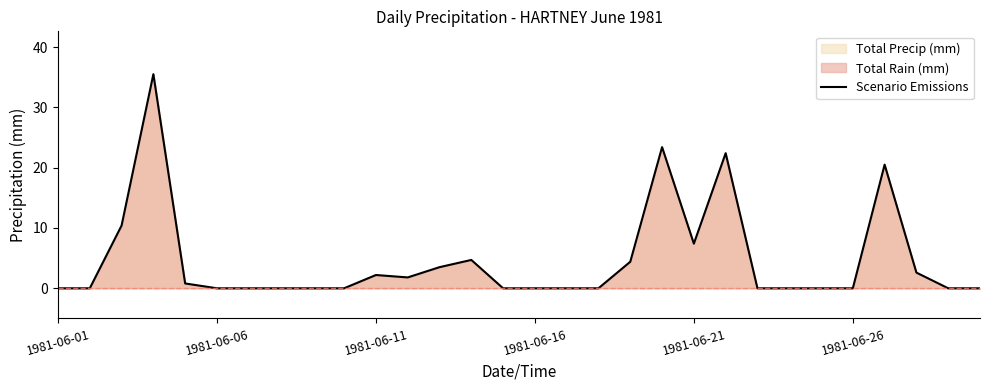

Where is the data nearest to the value 17?

26